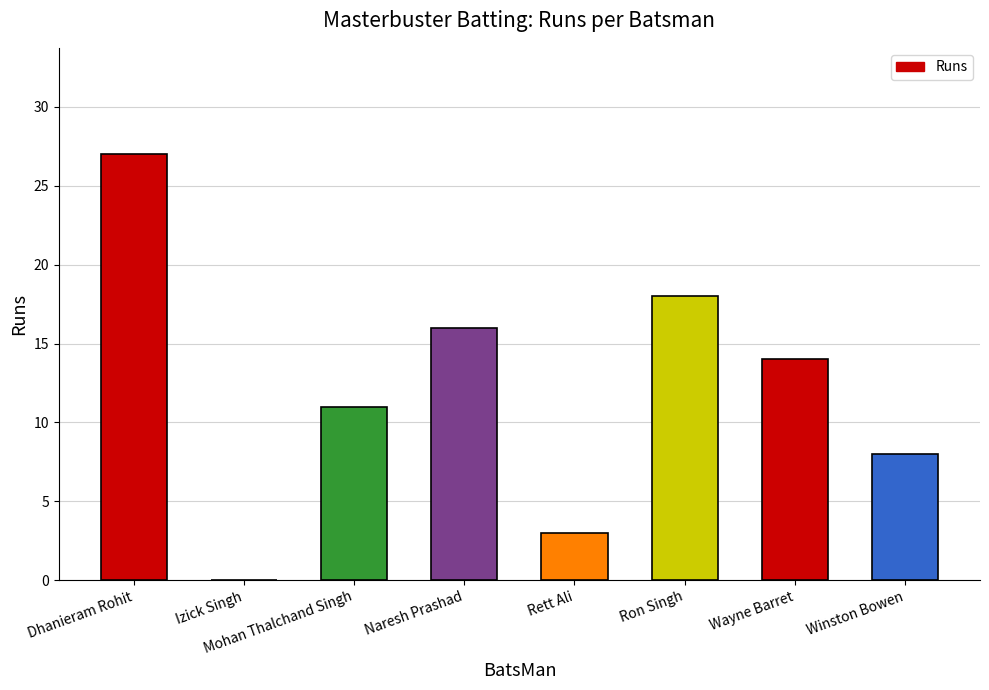

Which has a higher value, Izick Singh or Ron Singh?

Ron Singh